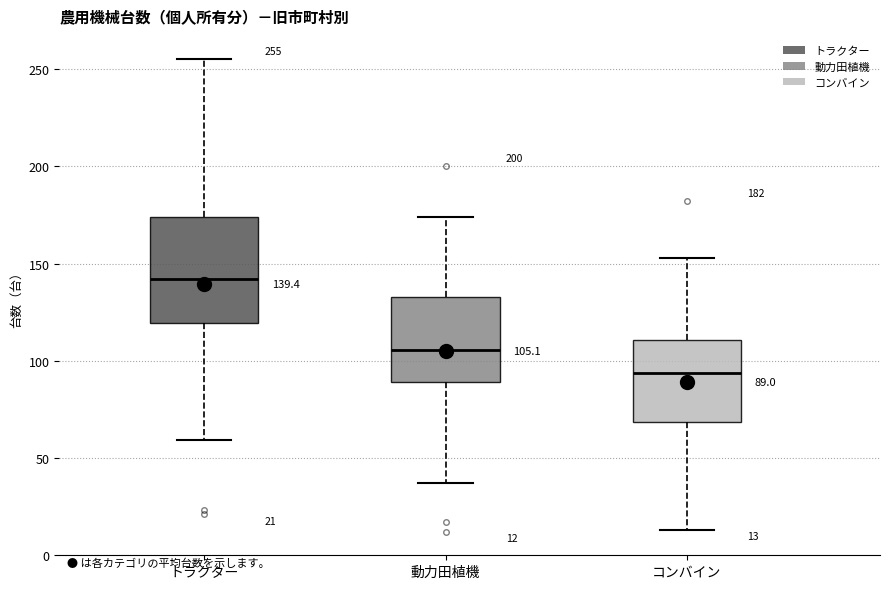

Which box has the lowest median line?

コンバイン